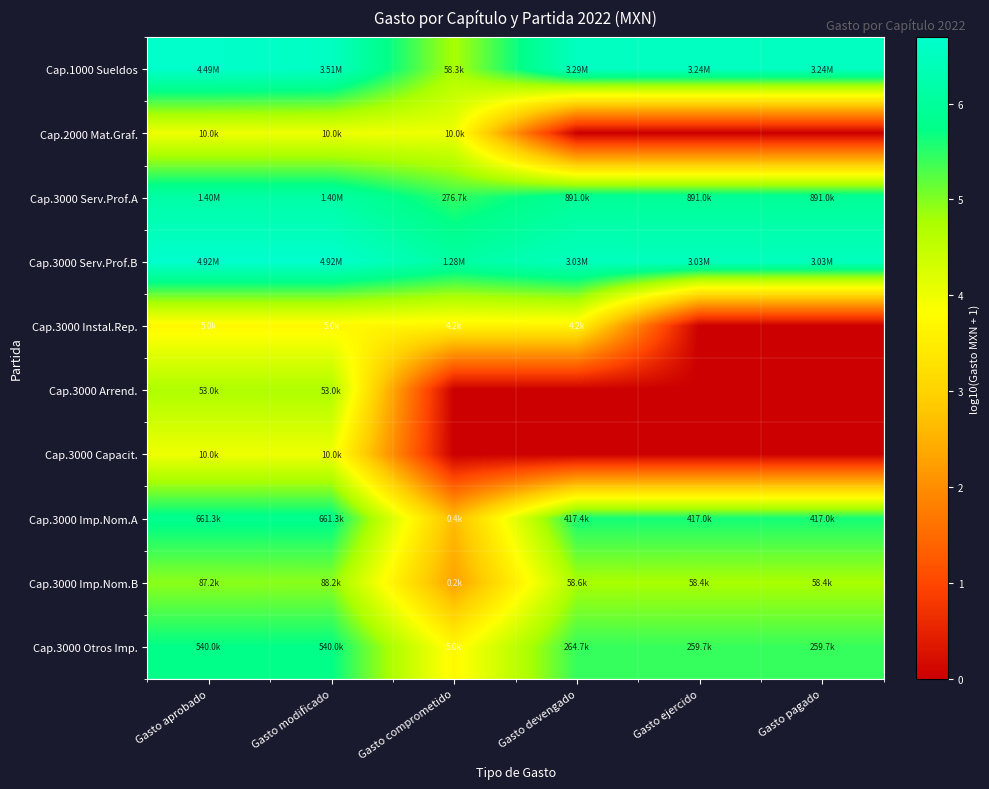

At how many categories does at least one series exceed 6?

6